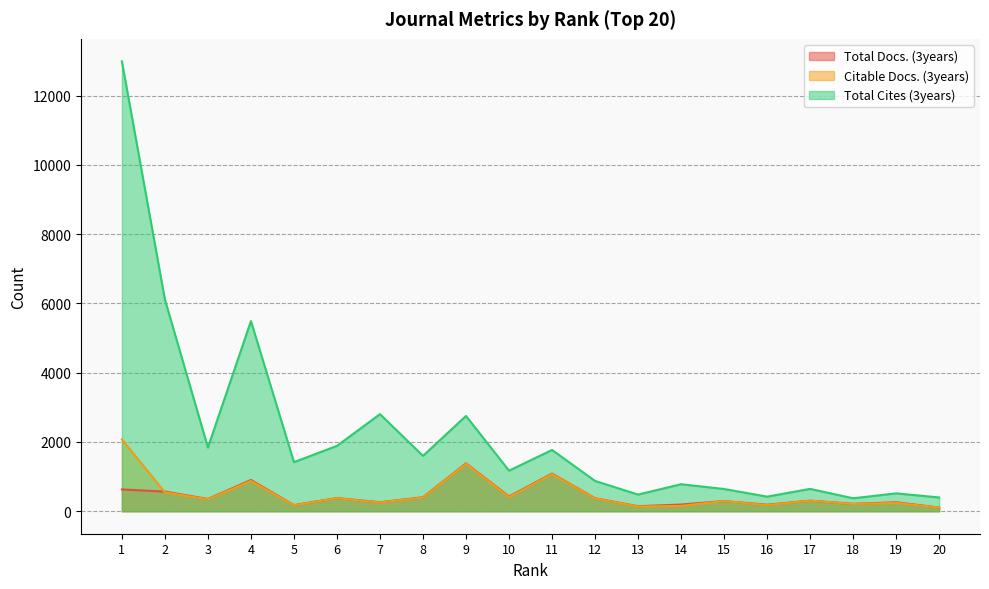

The Total Docs. (3years) series shows 193 at 14. True or false?

True